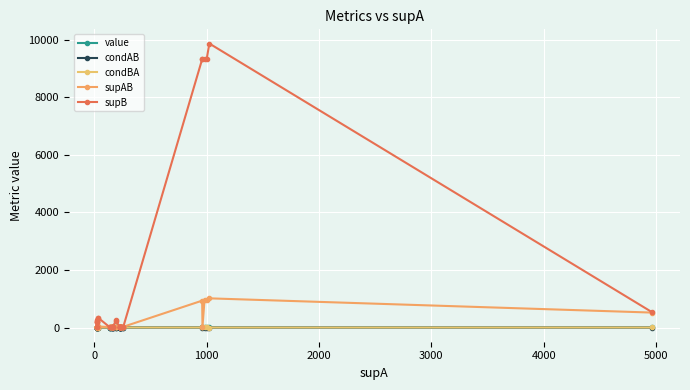

True or false: supB has more than 0 interior local peaks.

True